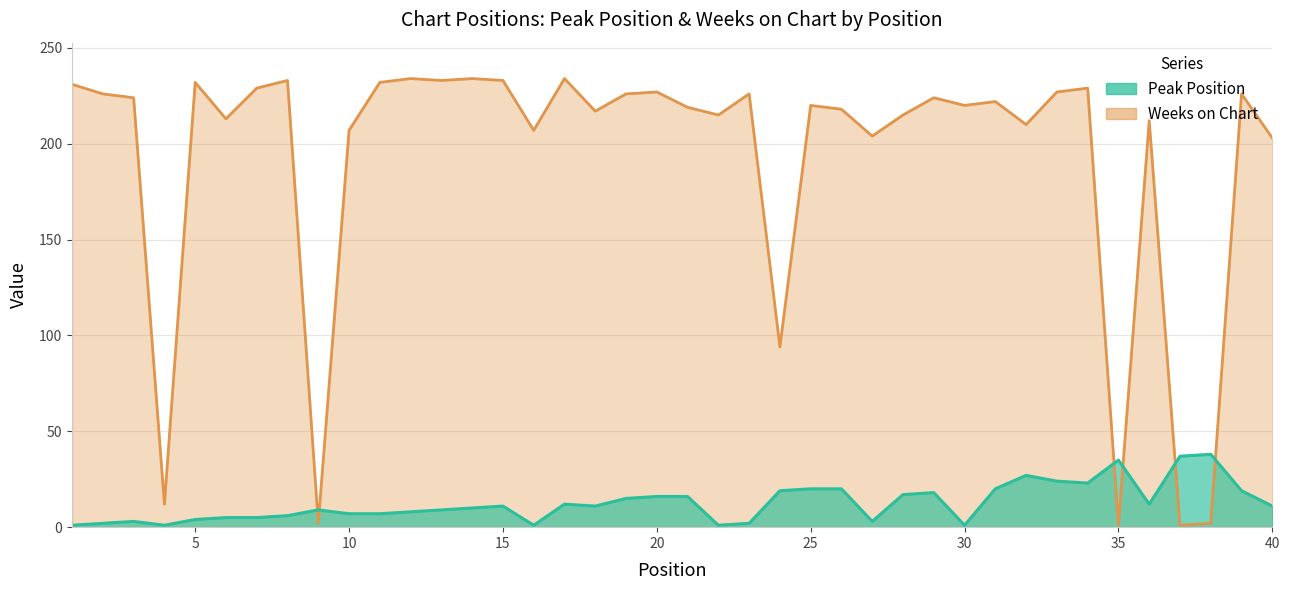

What is the difference between the maximum and minimum values in the Peak Position series?

37